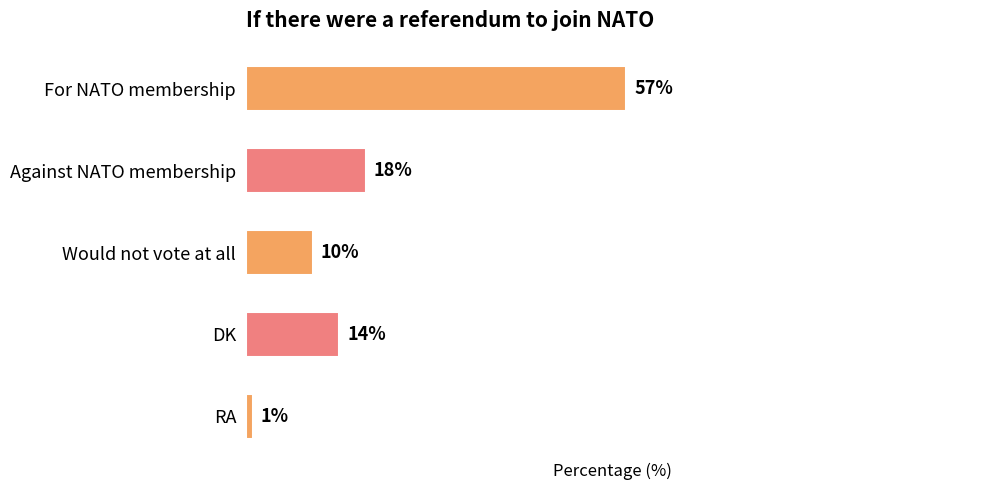

Which label corresponds to the largest value in the chart?

For NATO membership